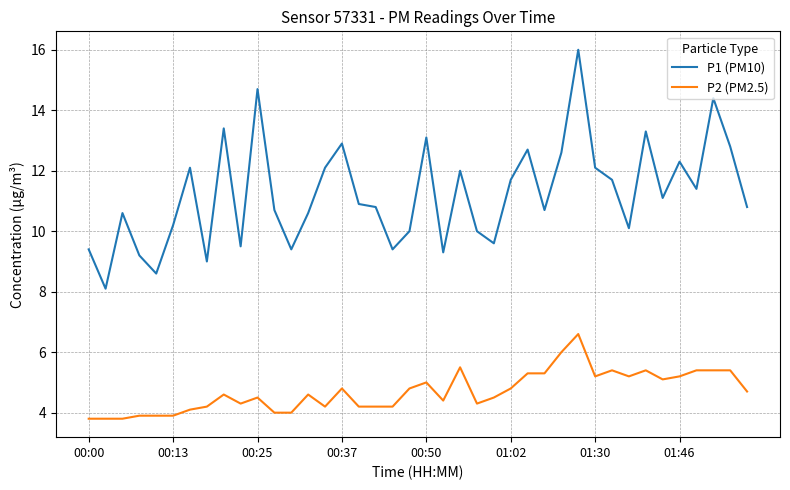

True or false: P1 (PM10) and P2 (PM2.5) intersect in this chart.

False